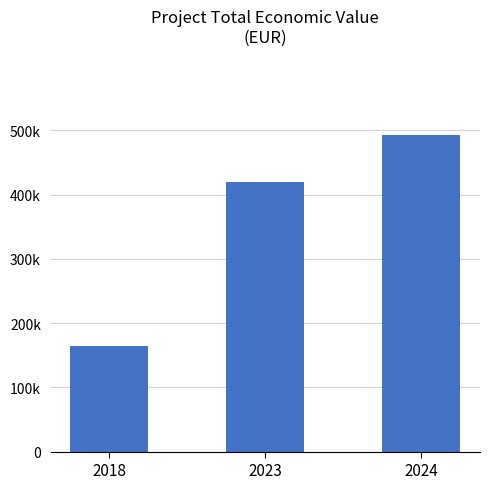

Which has a higher value, 2024 or 2023?

2024